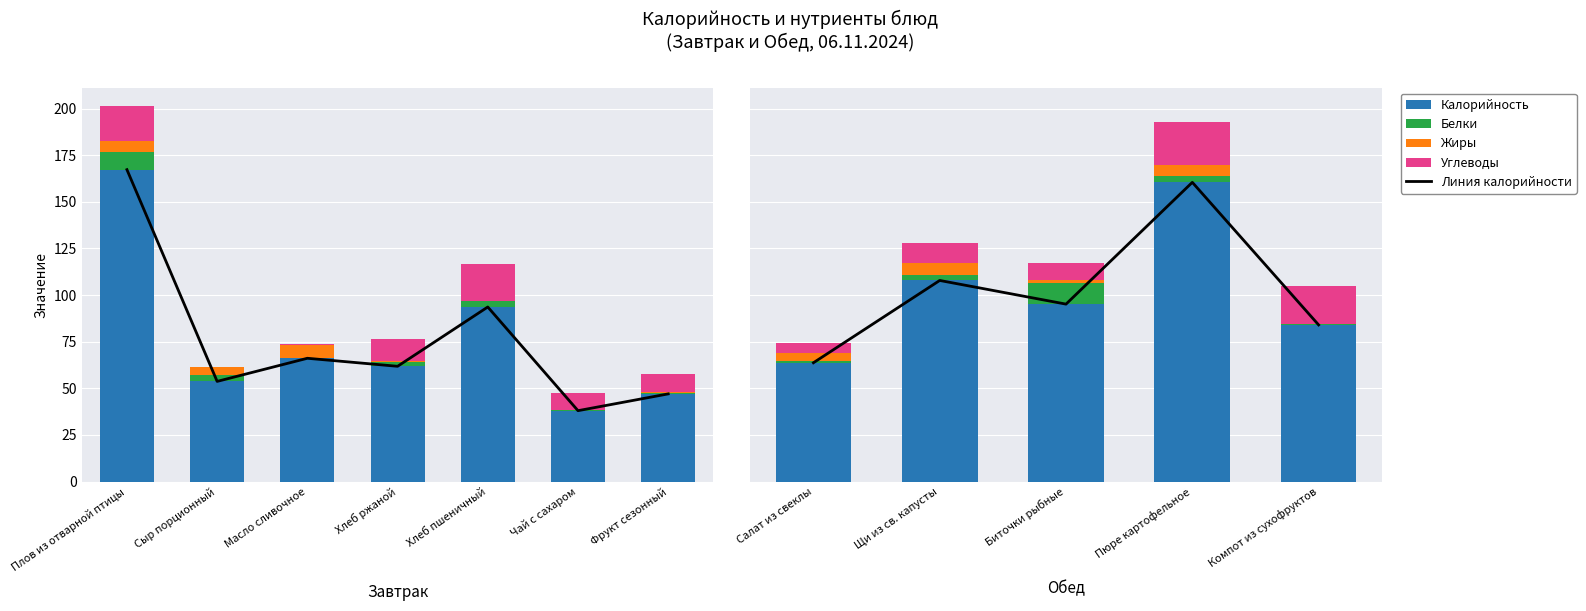

What is the value of the Линия калорийности bar at the 3rd from the left?

95.1